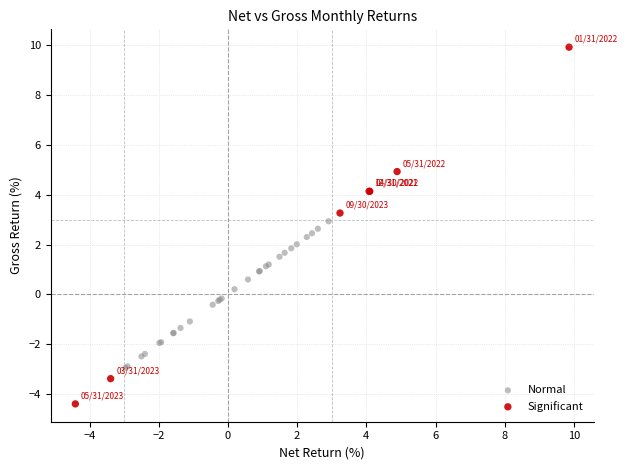

Which series contains the highest Y value?

Significant